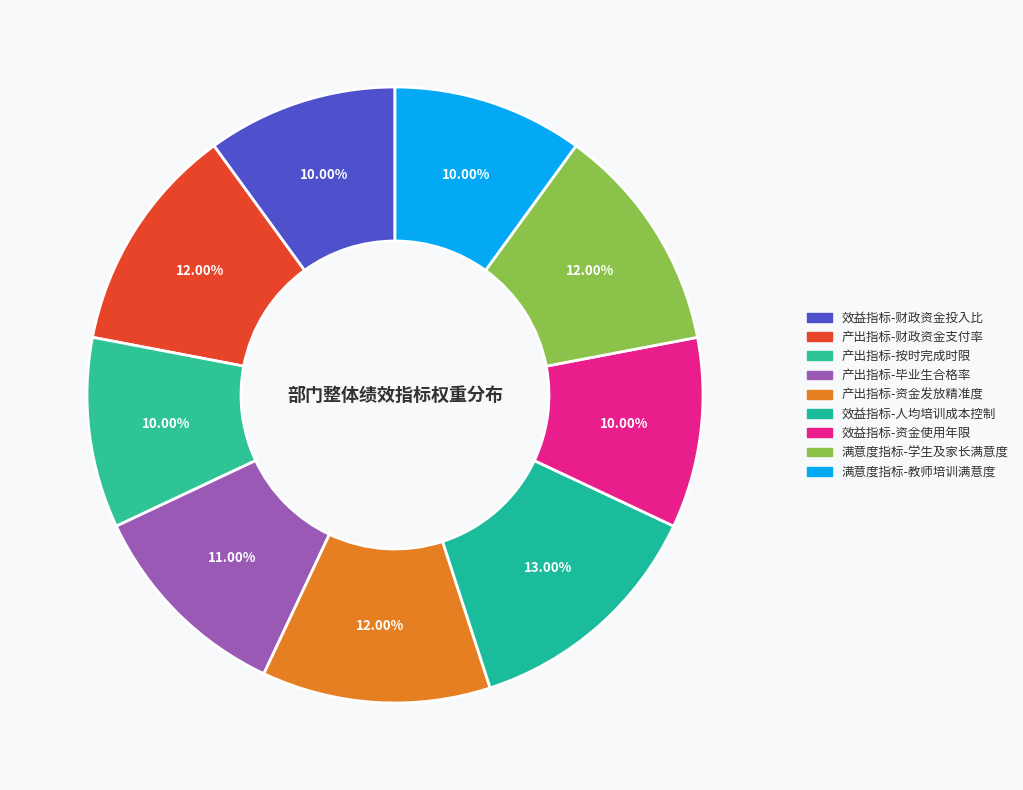

How many segments does this pie chart have?

9